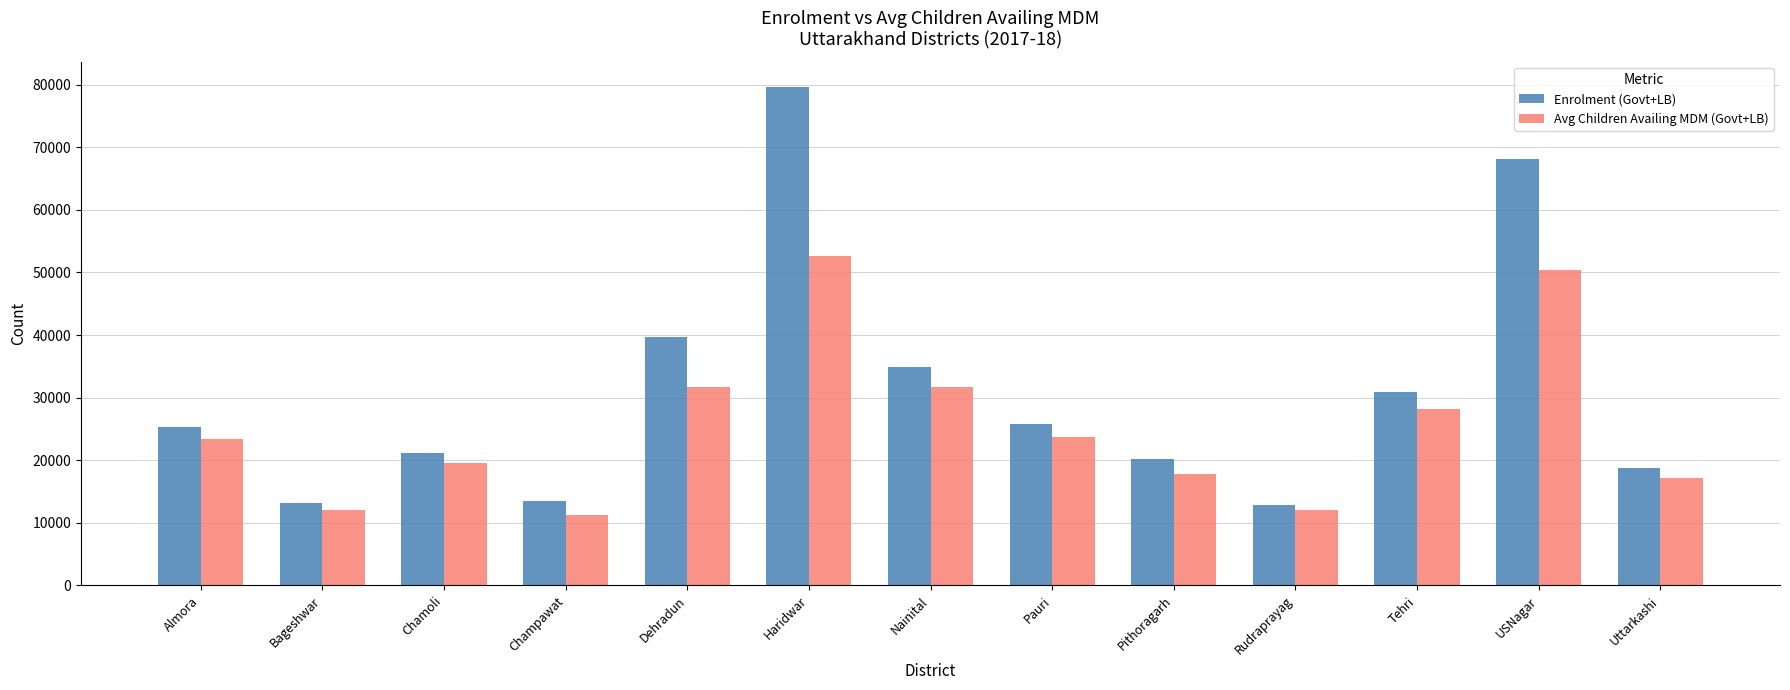

What position from the left is Uttarkashi?

13